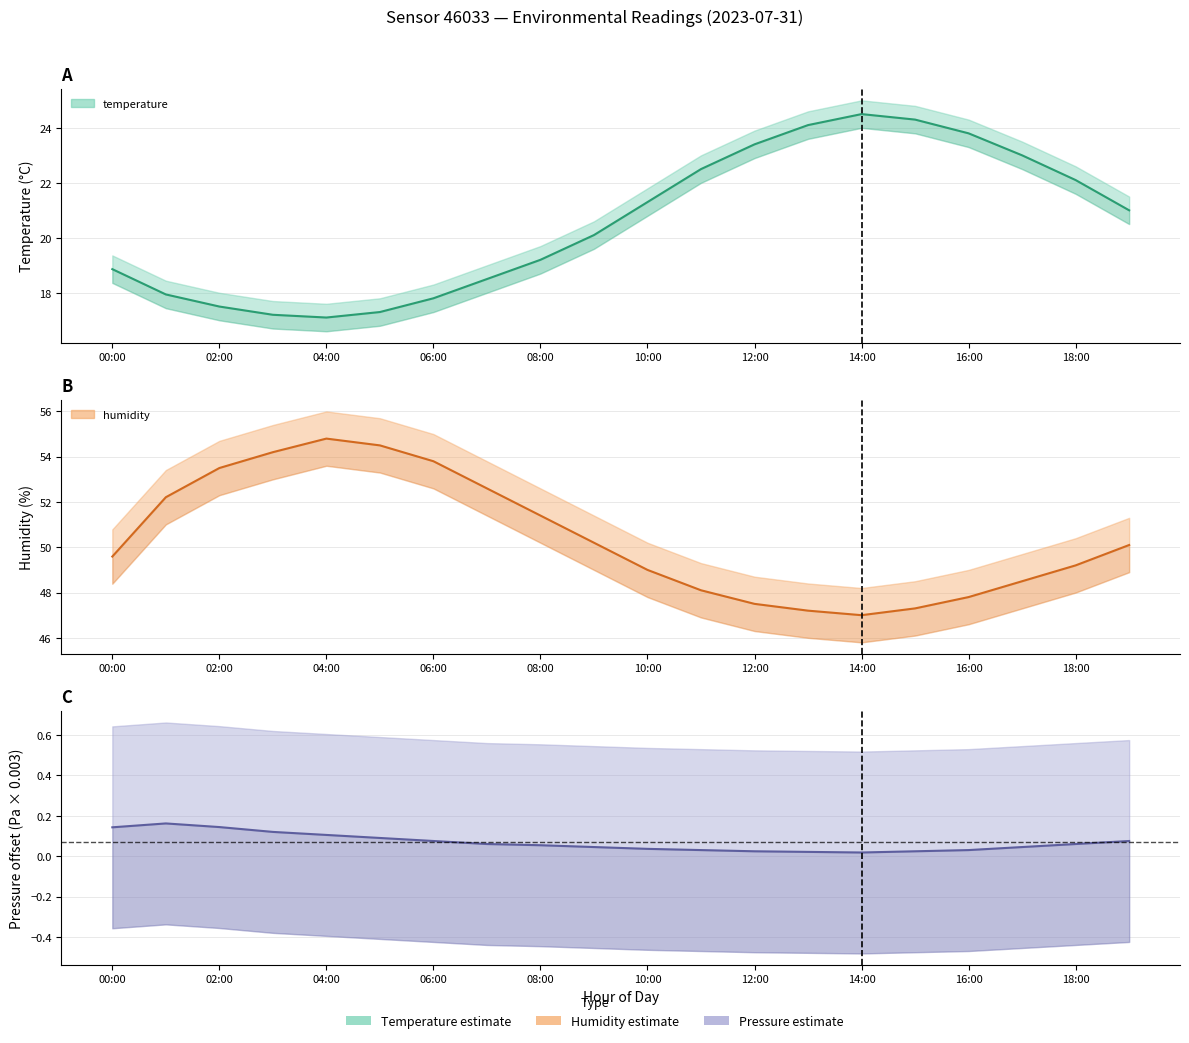

What position from the left is 17?

18